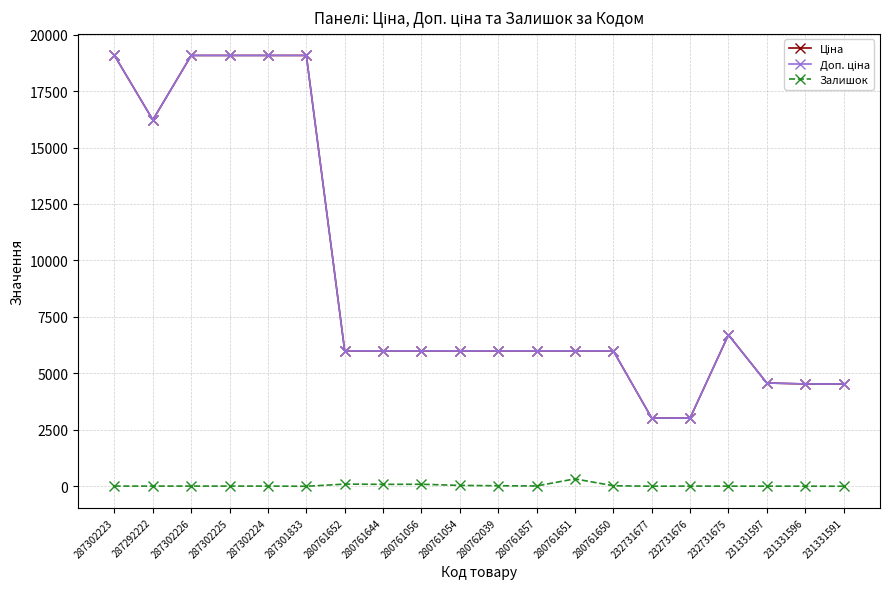

What is the maximum value shown in the chart?

19076.9